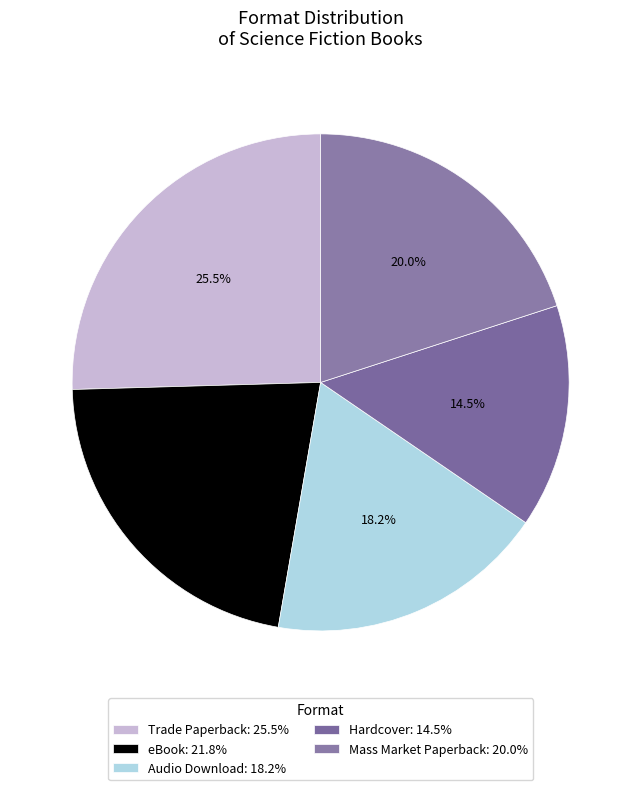

Which slice is the smallest?

Hardcover